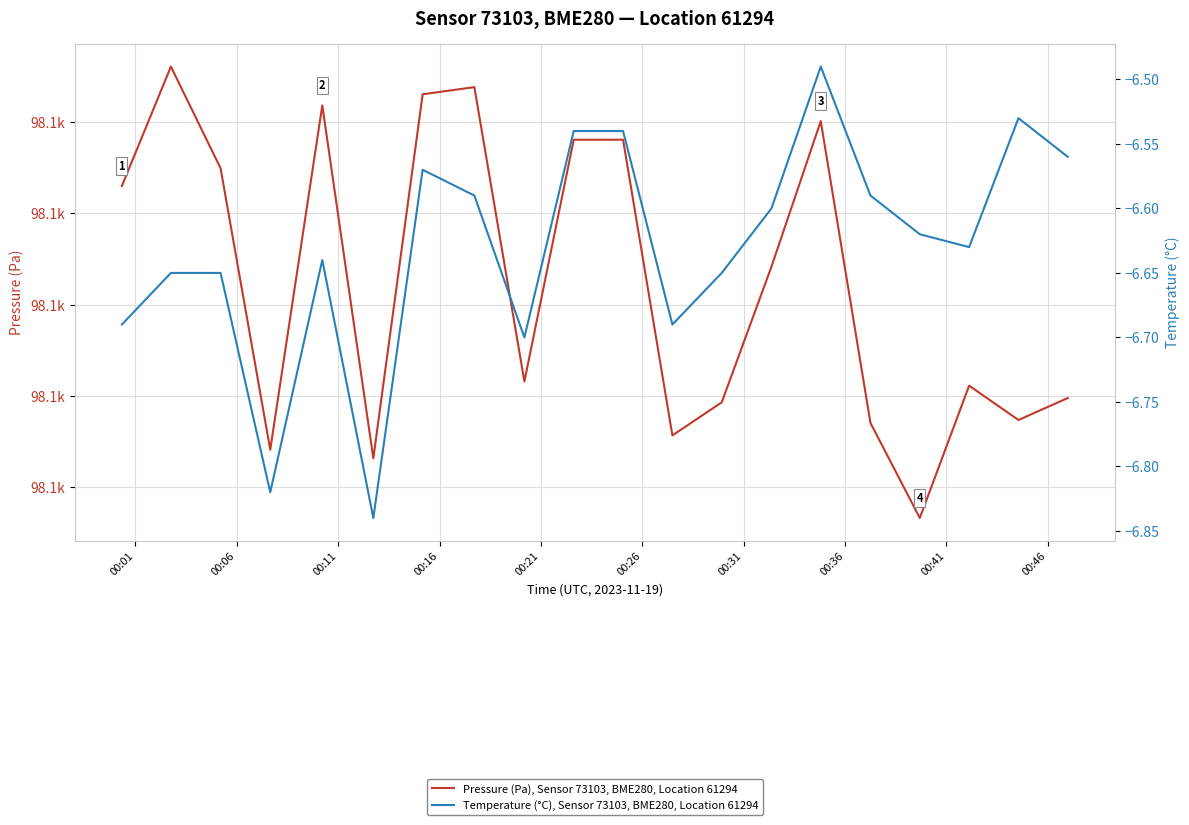

What is the difference between the second highest and minimum values in the Temperature (°C), Sensor 73103, BME280, Location 61294 series?

0.3